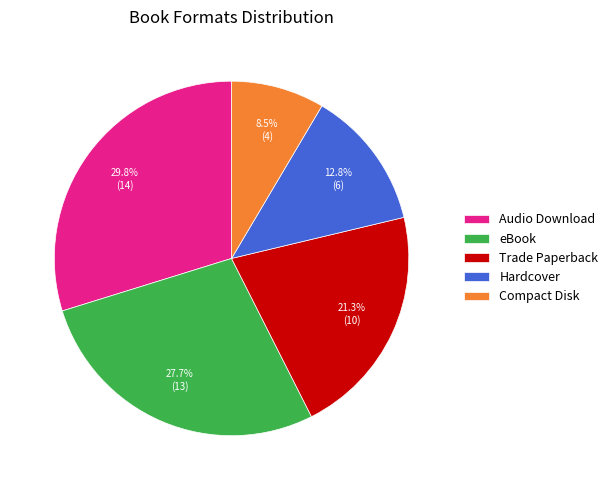

True or false: Hardcover accounts for 5% of the total.

False